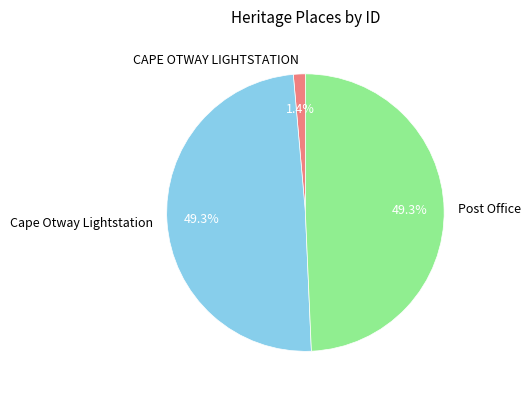

The Post Office slice represents 41% of the pie. True or false?

False